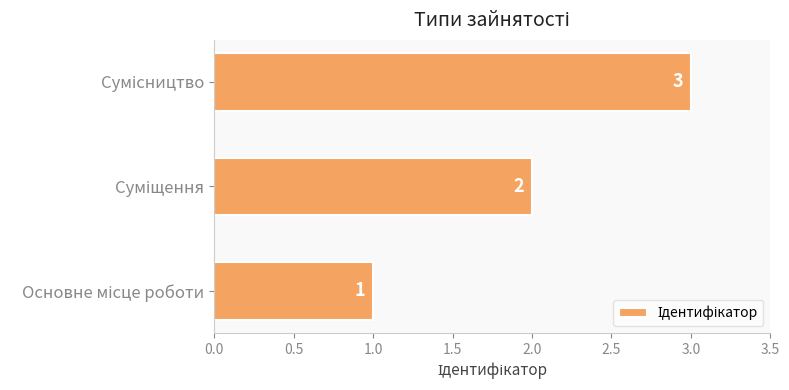

How many values are between 1 and 3?

3